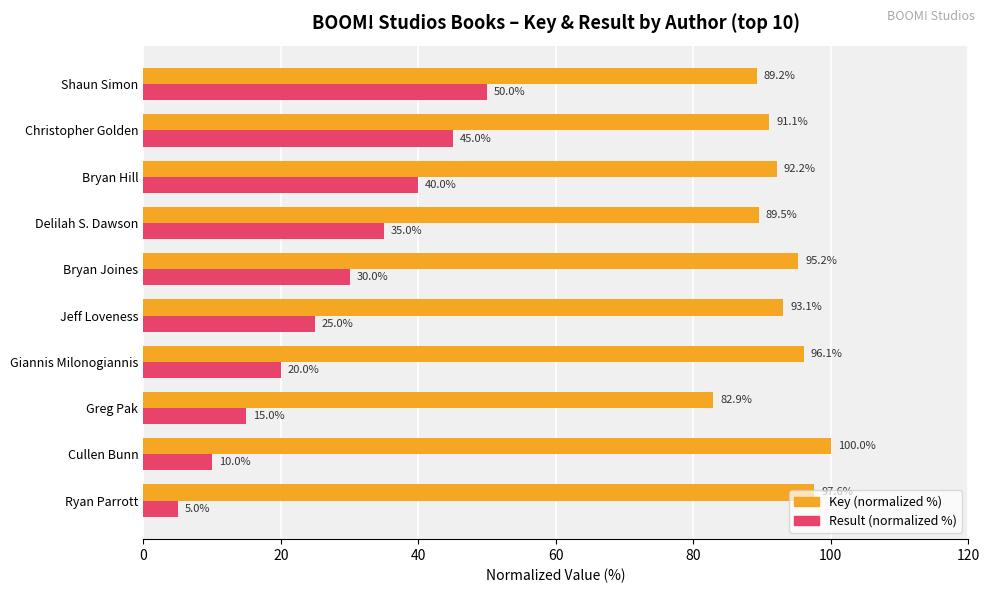

What is the lowest value of the Result (normalized %) series?

5.0